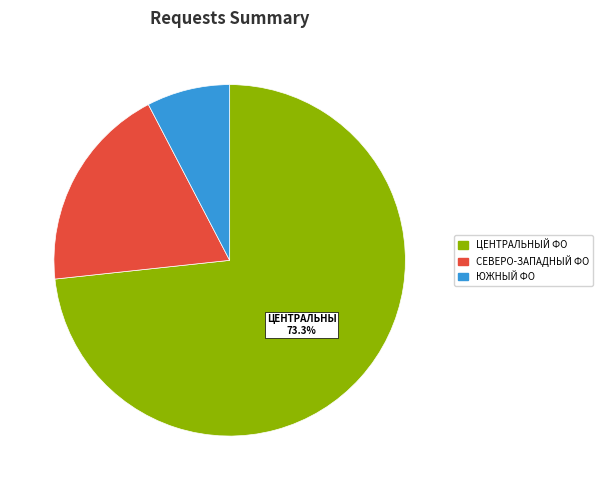

Is there any slice that represents more than half of the pie?

Yes